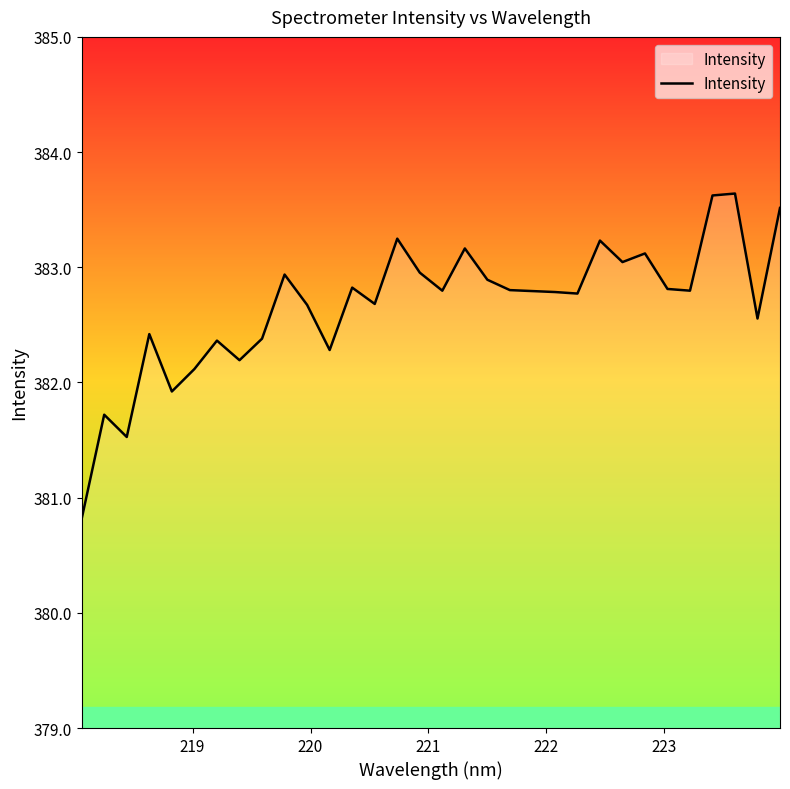

What is the greatest value displayed?

383.6